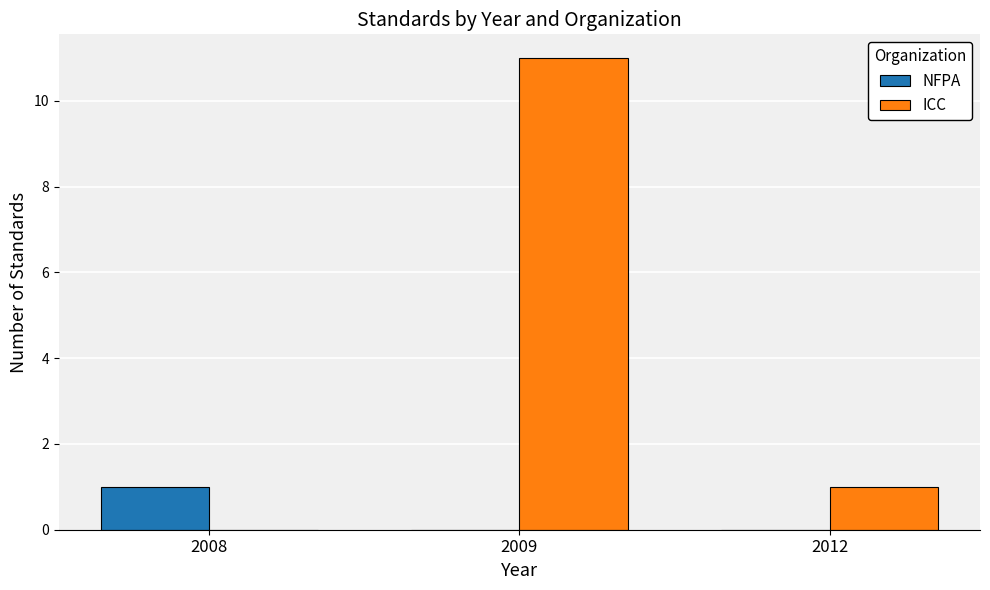

The value of ICC at 2009 is 17. True or false?

False